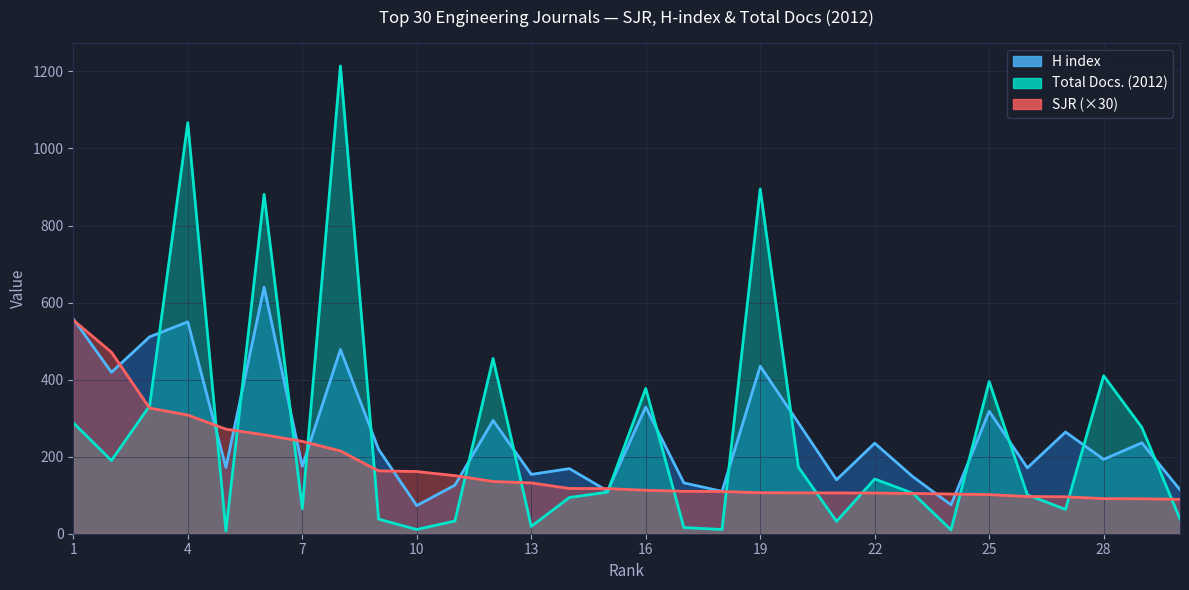

What is the lowest value of the Total Docs. (2012) series?

7.0